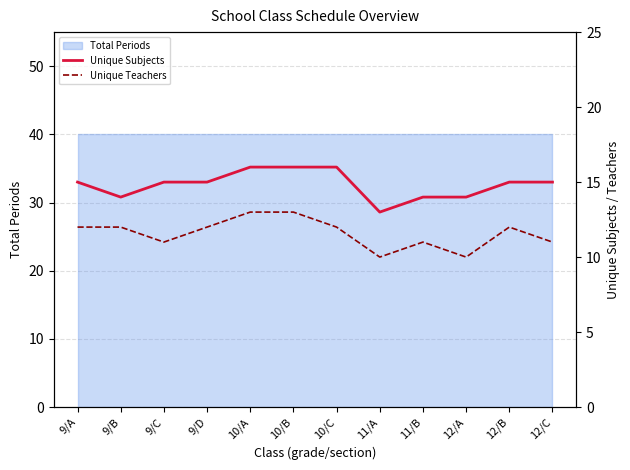

What is the highest value of the Unique Subjects series?

16